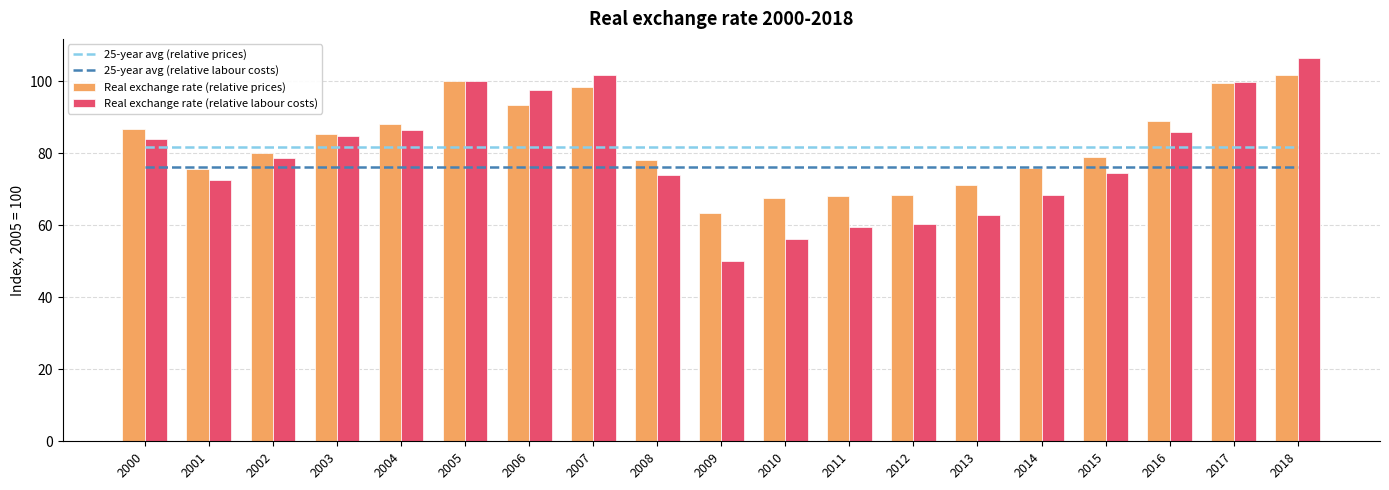

What is the average value of the Real exchange rate (relative labour costs) series?

79.2